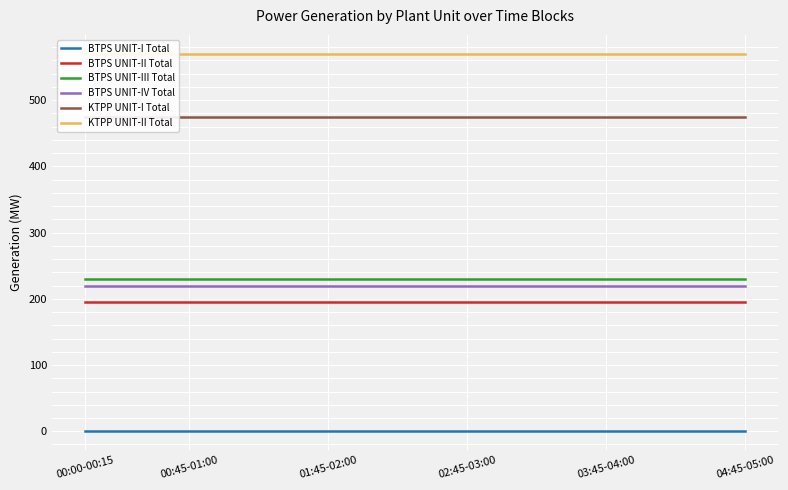

True or false: BTPS UNIT-I Total and BTPS UNIT-II Total intersect in this chart.

False